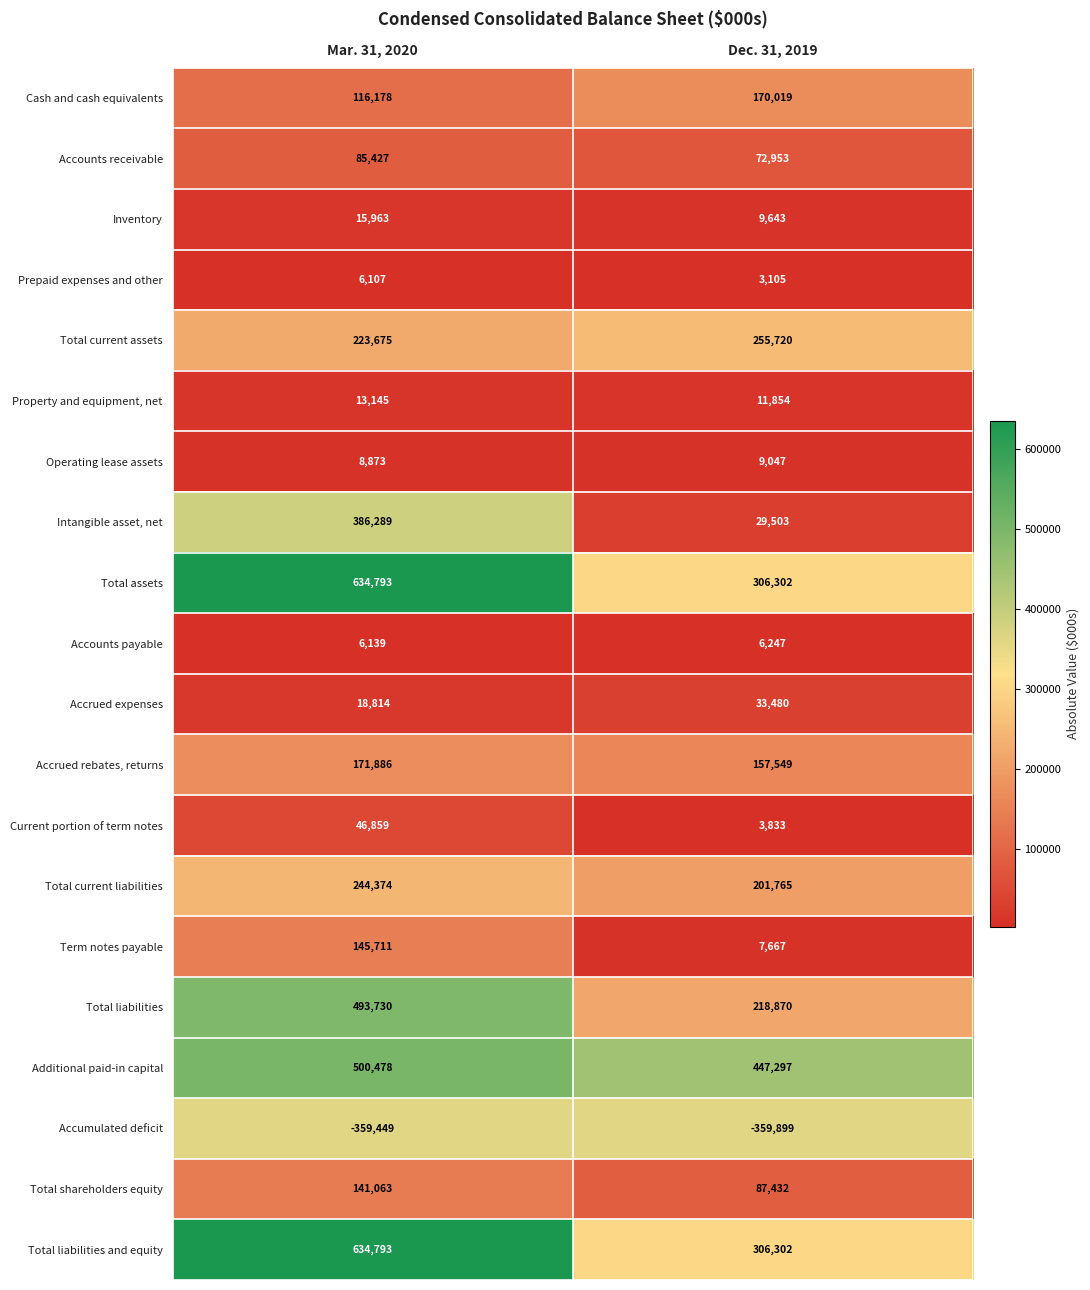

True or false: Total liabilities has a value of 218870 at Dec. 31, 2019.

True